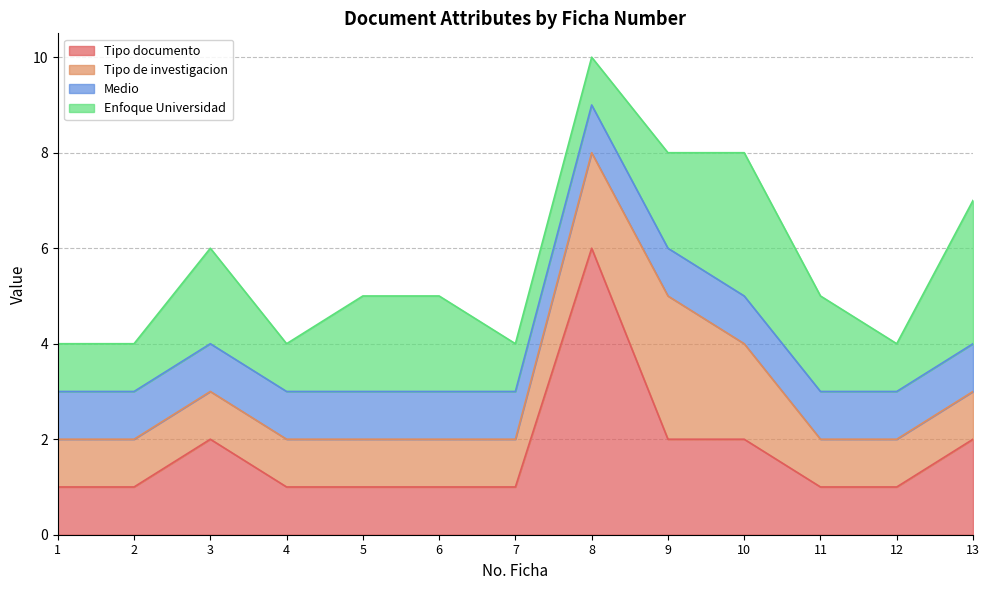

True or false: Medio and Tipo de investigacion cross at least once.

False